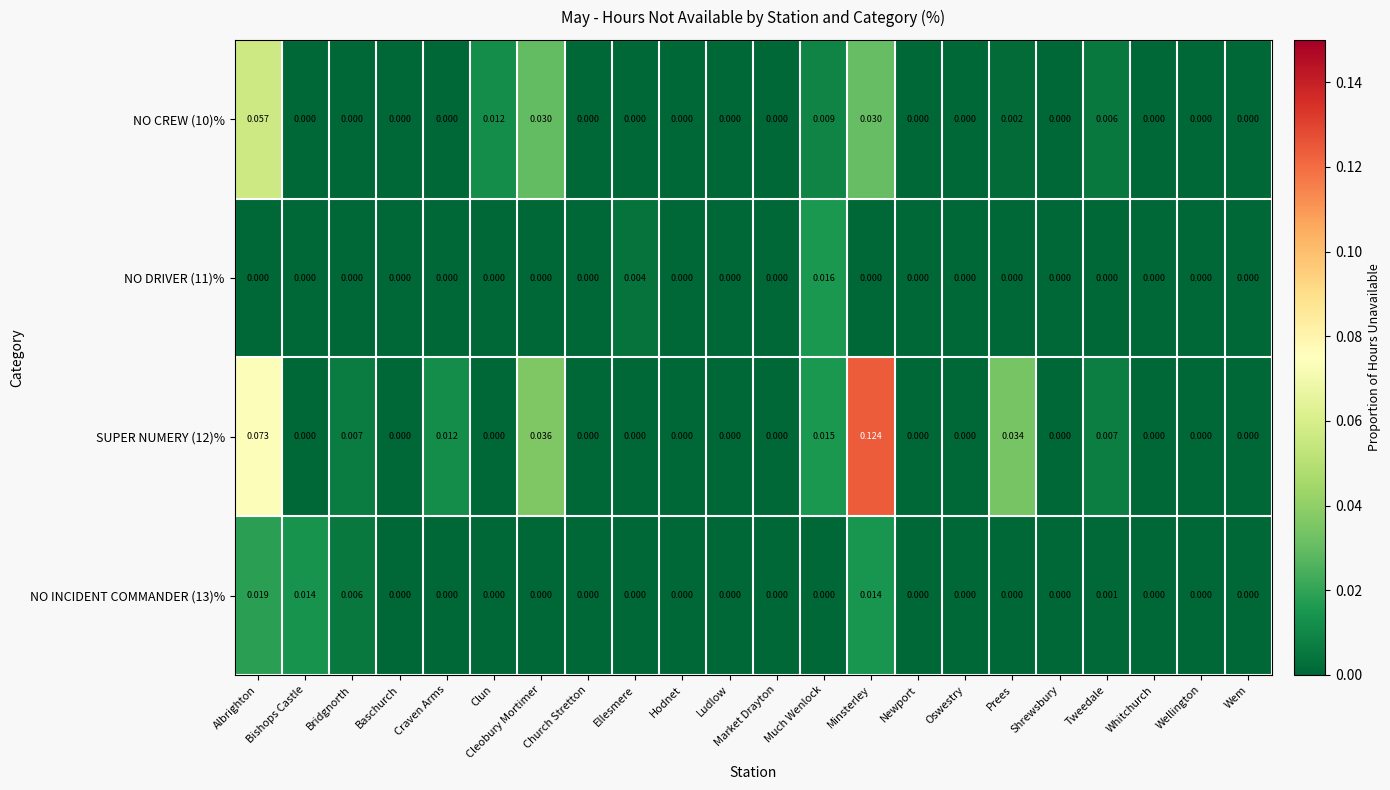

At which category is the sum across all series the highest?

Minsterley